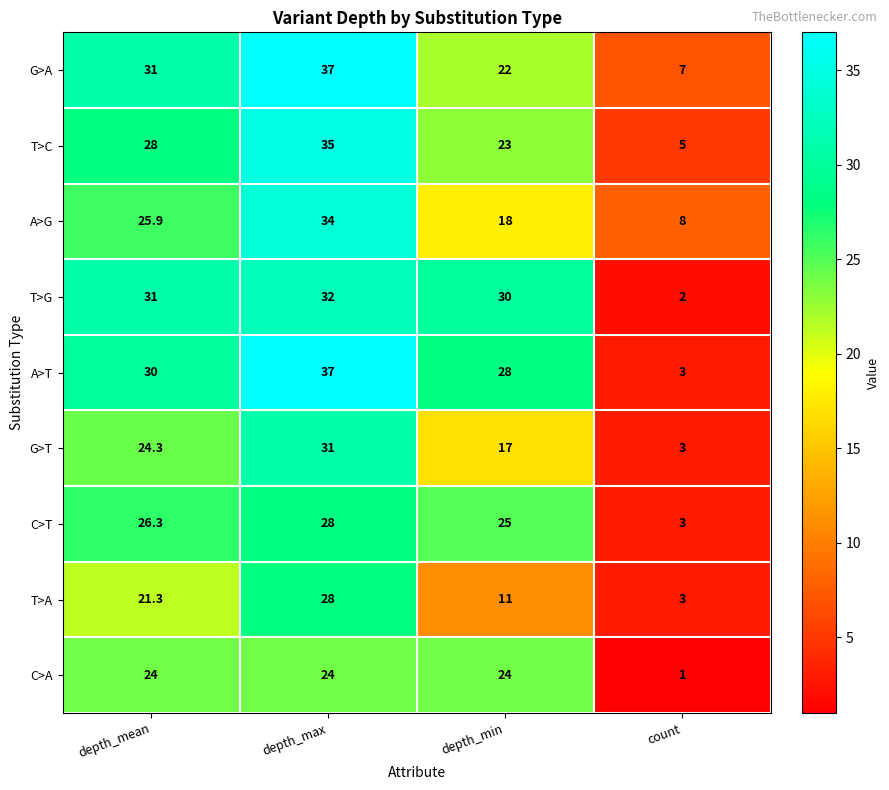

Which label corresponds to the largest value in the chart?

depth_max